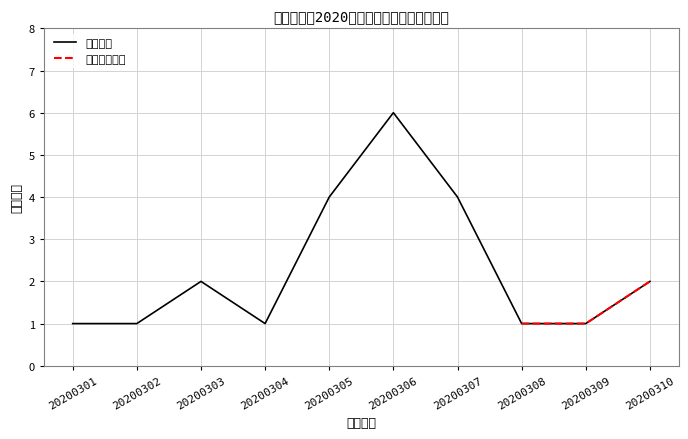

The value at 20200301 is 1. True or false?

True